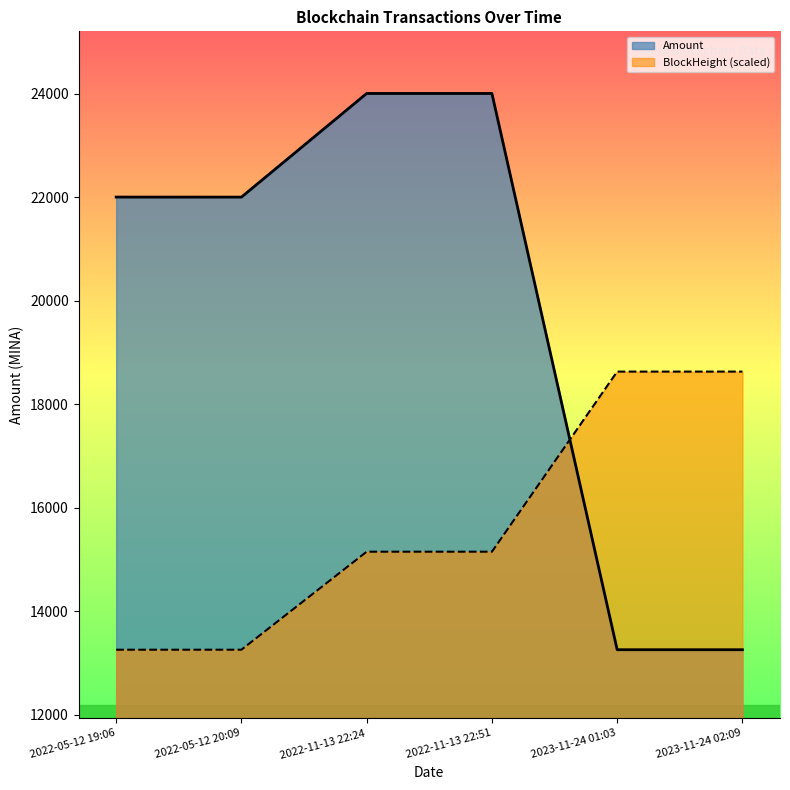

How many data points in BlockHeight (scaled line) are above 15151?

4